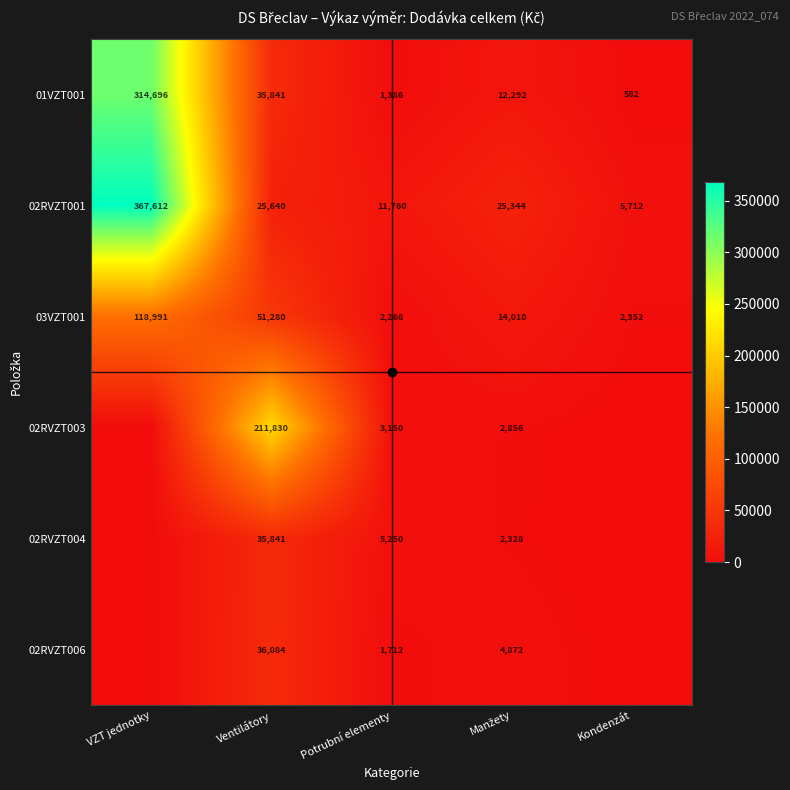

How many data points does each series have?

5